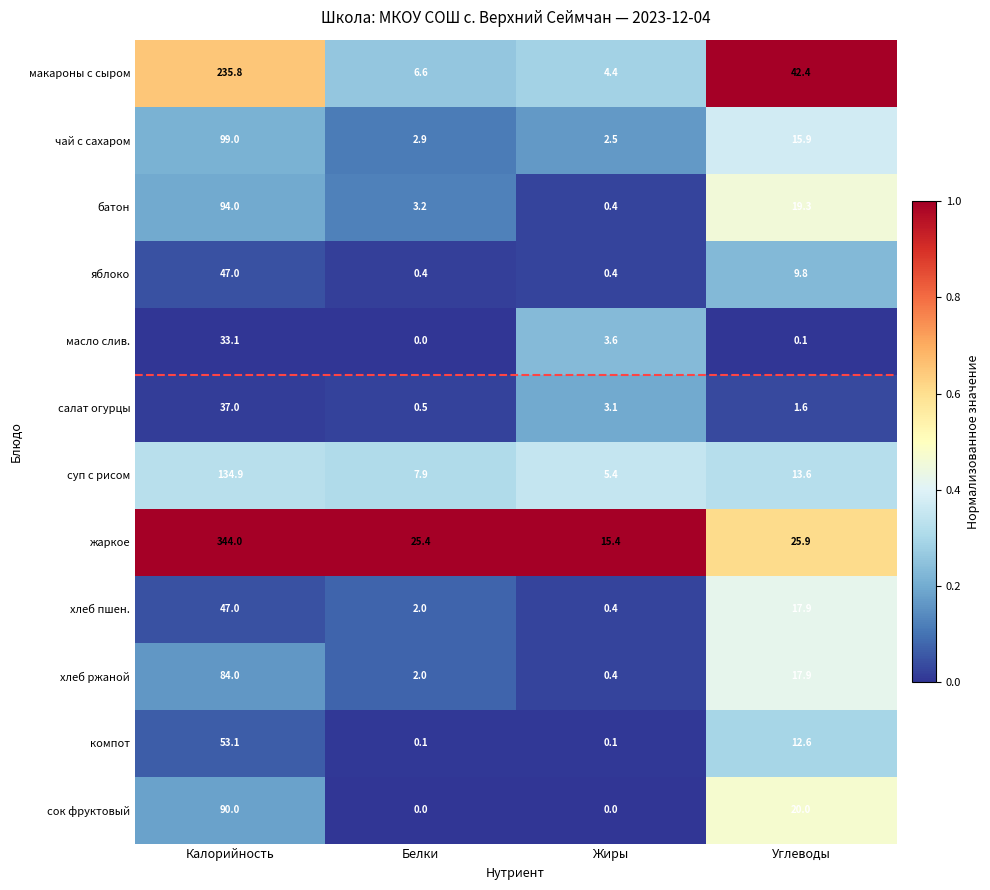

Which category has the highest value in the чай с сахаром series?

Калорийность